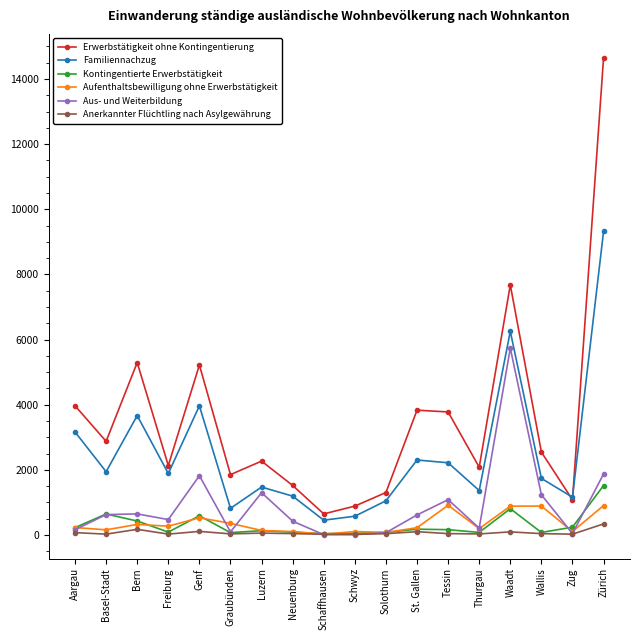

What is the maximum value for Aus- und Weiterbildung?

5737